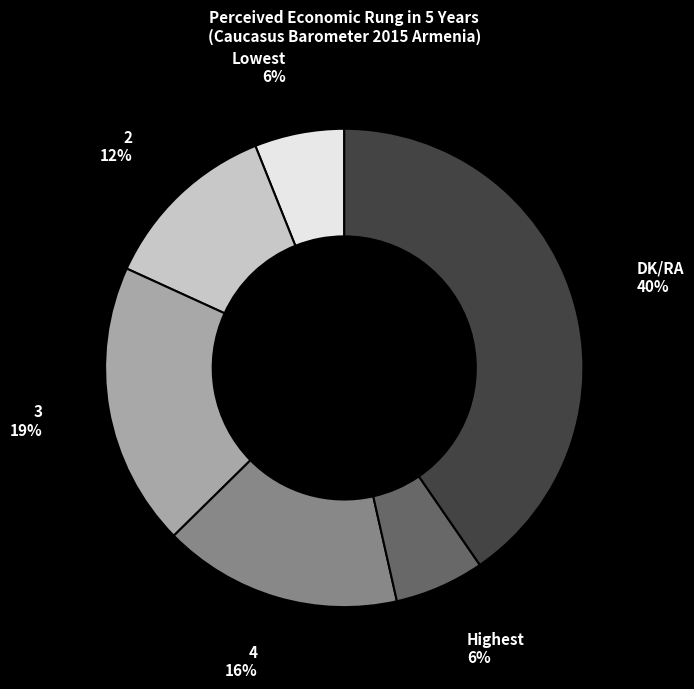

The Highest slice represents 6% of the pie. True or false?

True